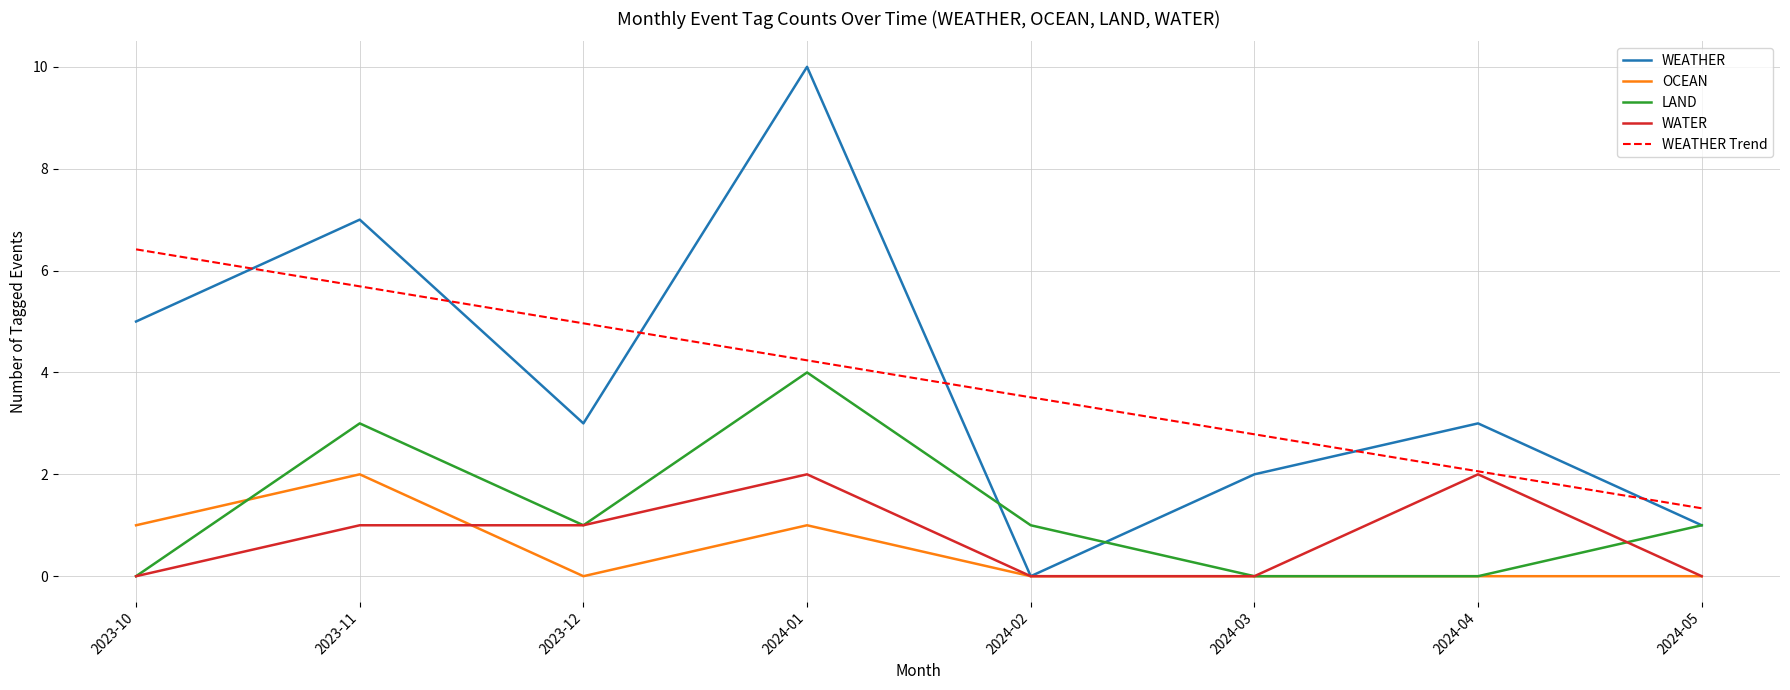

How many interior local peaks does the WEATHER series have?

3